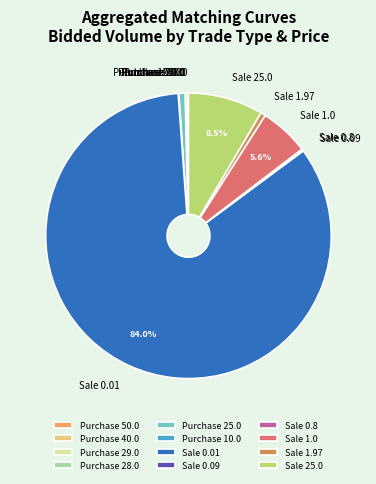

What is the largest slice in the pie chart?

Sale 0.01